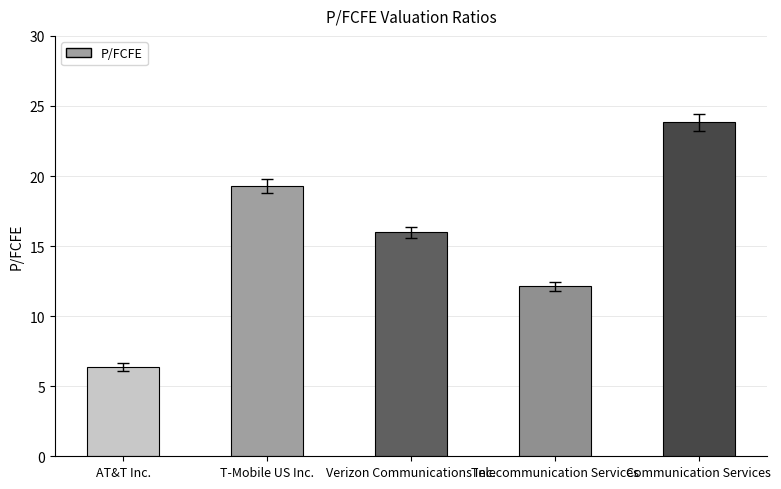

At which label is the value closest to 15?

Verizon Communications Inc.